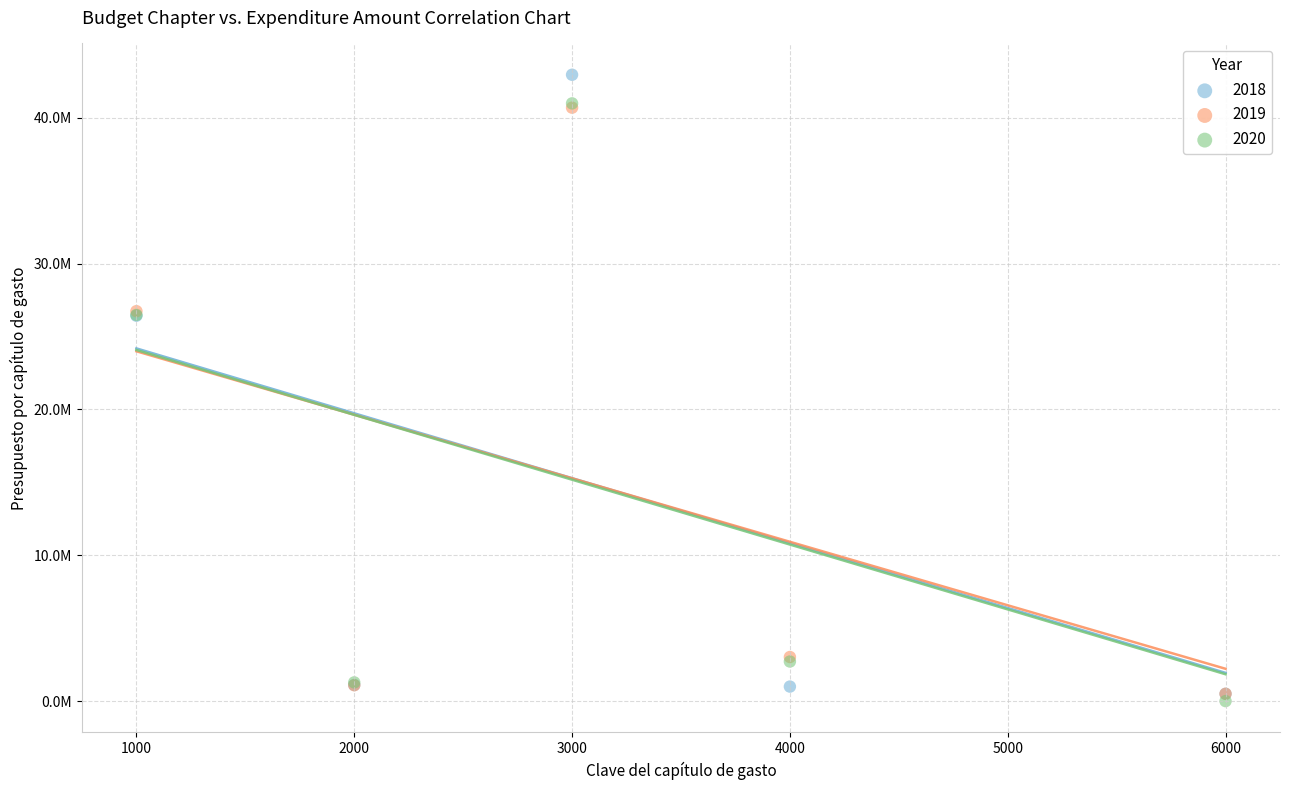

What are all the series names shown in the legend?

2018, 2019, 2020